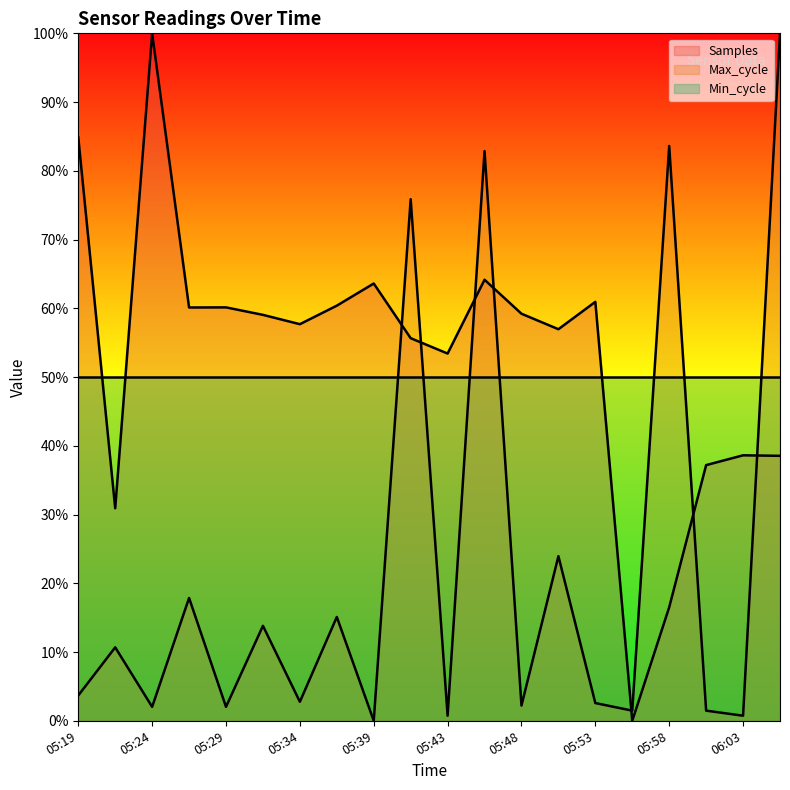

What is the highest value of the Max_cycle series?

1.0